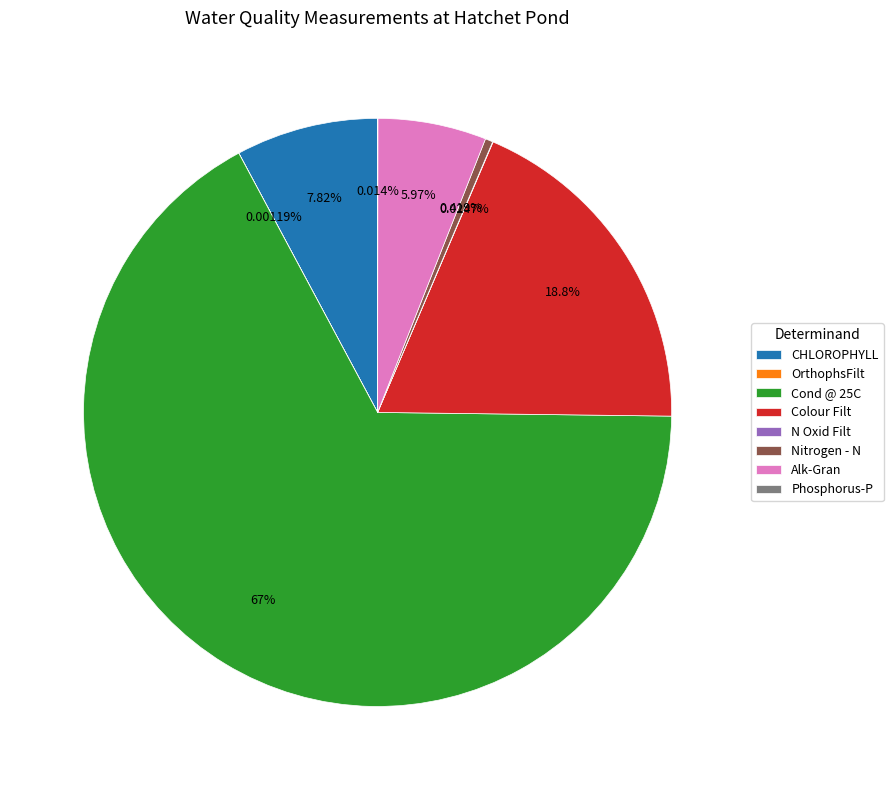

What percentage is the Colour Filt slice, to the nearest percent?

19%